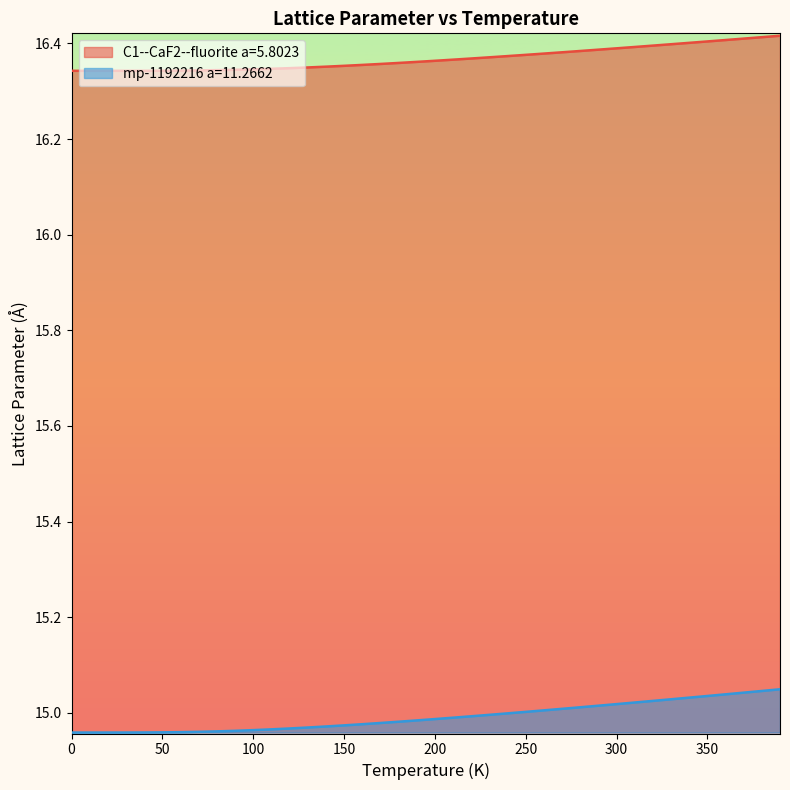

What are all the series names shown in the legend?

C1--CaF2--fluorite a=5.8023, mp-1192216 a=11.2662